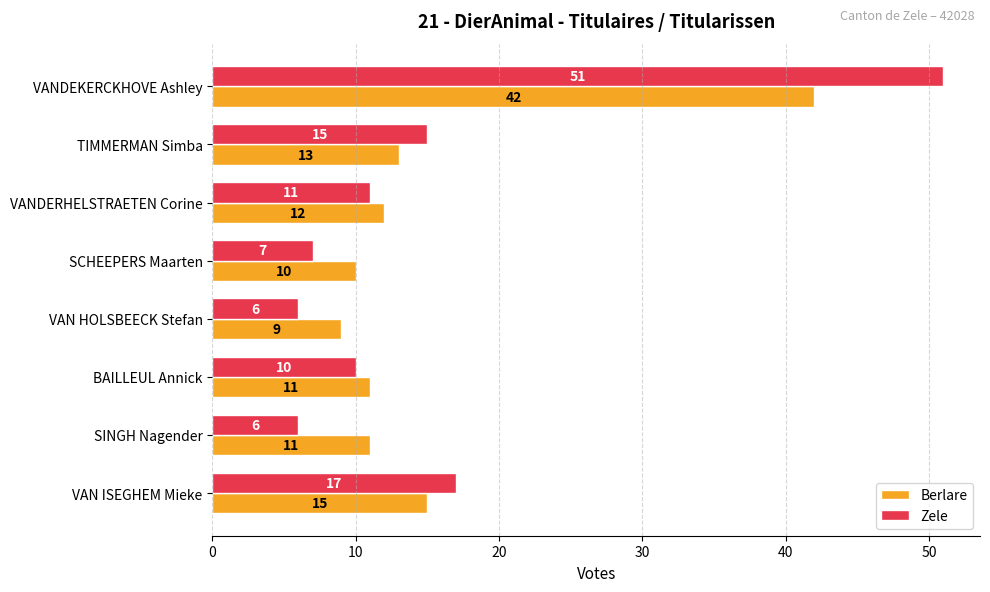

Rank the series at TIMMERMAN Simba from lowest to highest value.

Berlare, Zele